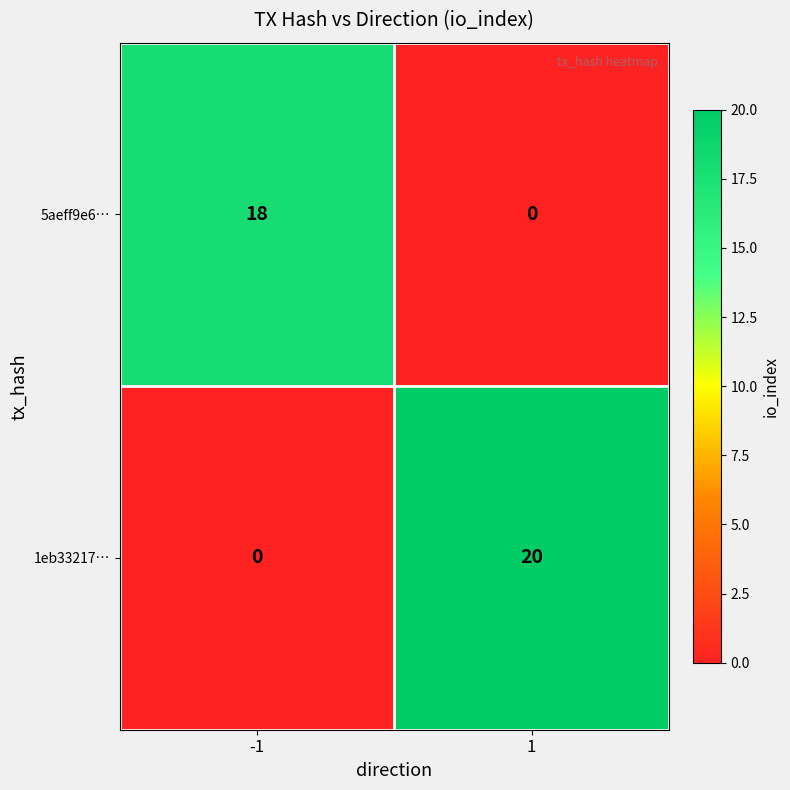

What is the spread (max minus min) of values at -1?

18